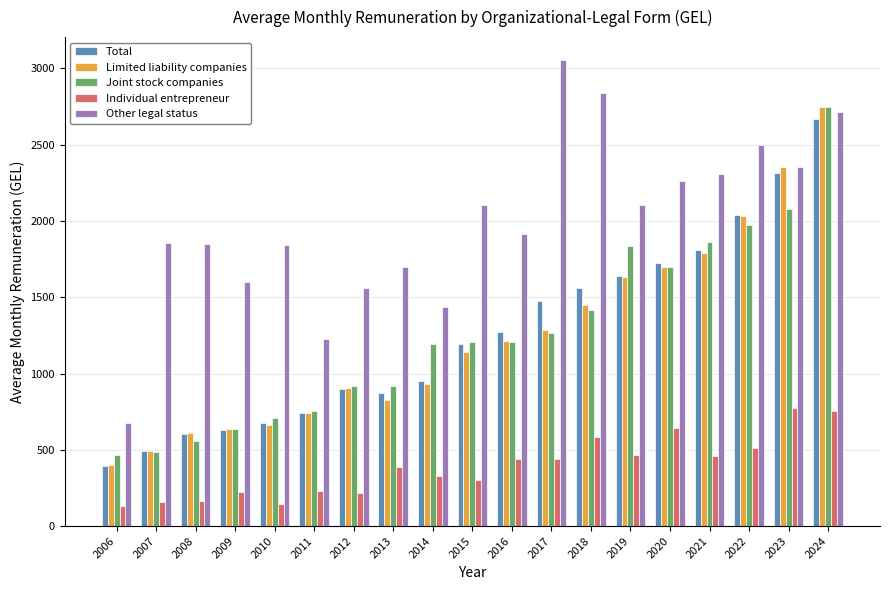

What is the total value across all series at 2013?

4704.5